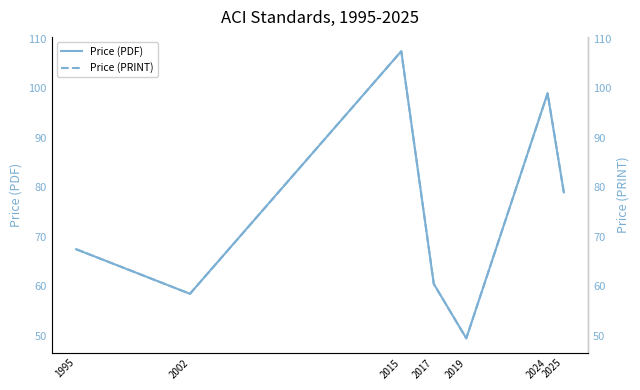

How many interior local peaks does the Price (PRINT) series have?

2